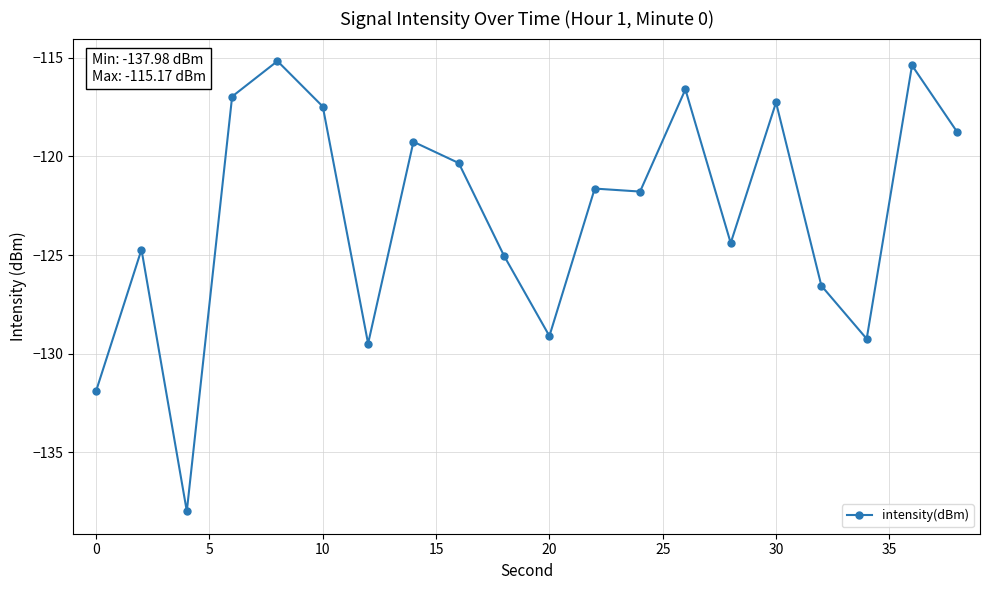

What is the value of the 3rd point from the left?

-138.0